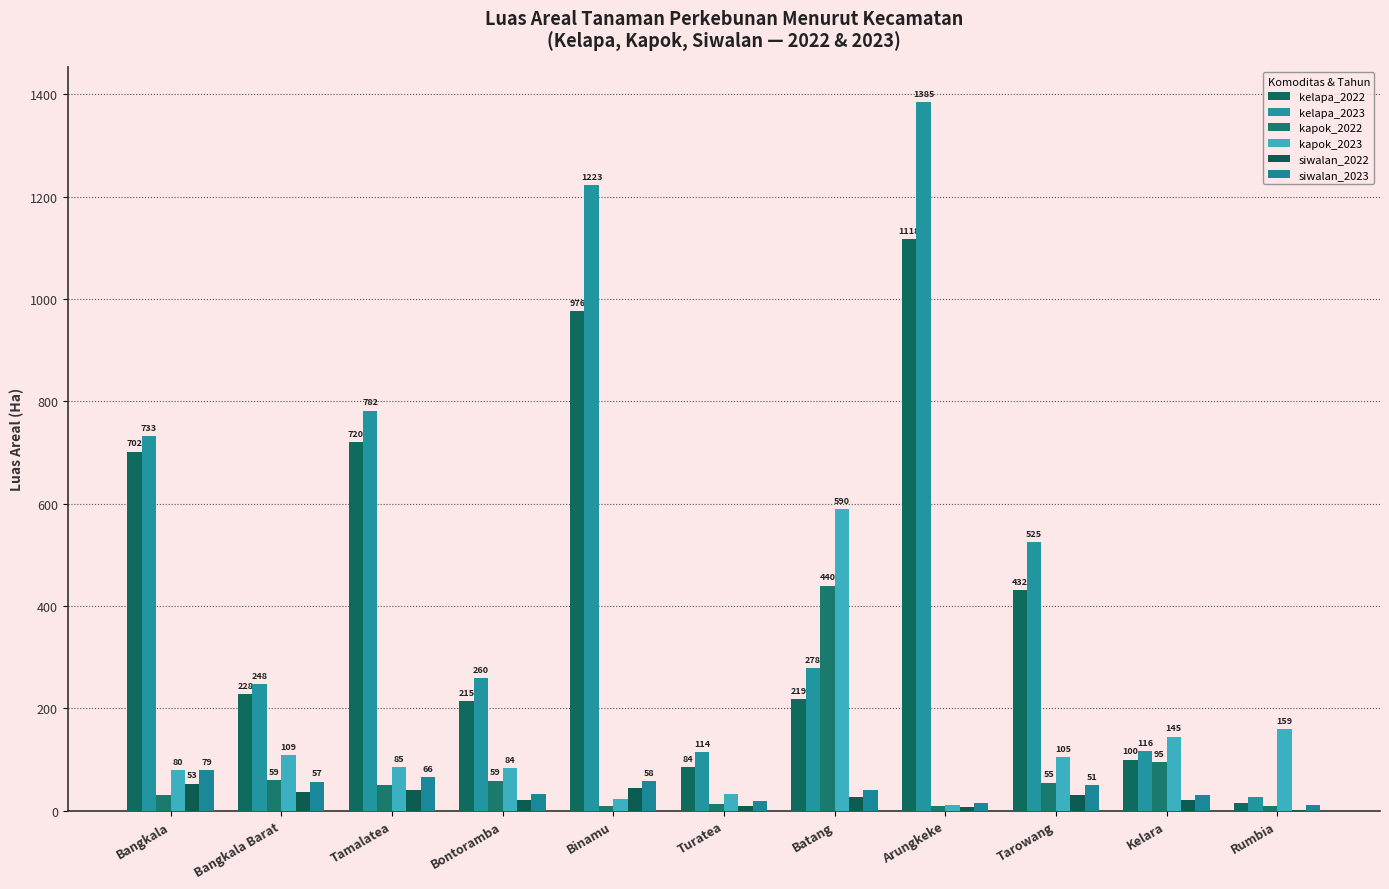

At which label does kelapa_2022 reach its minimum?

Rumbia